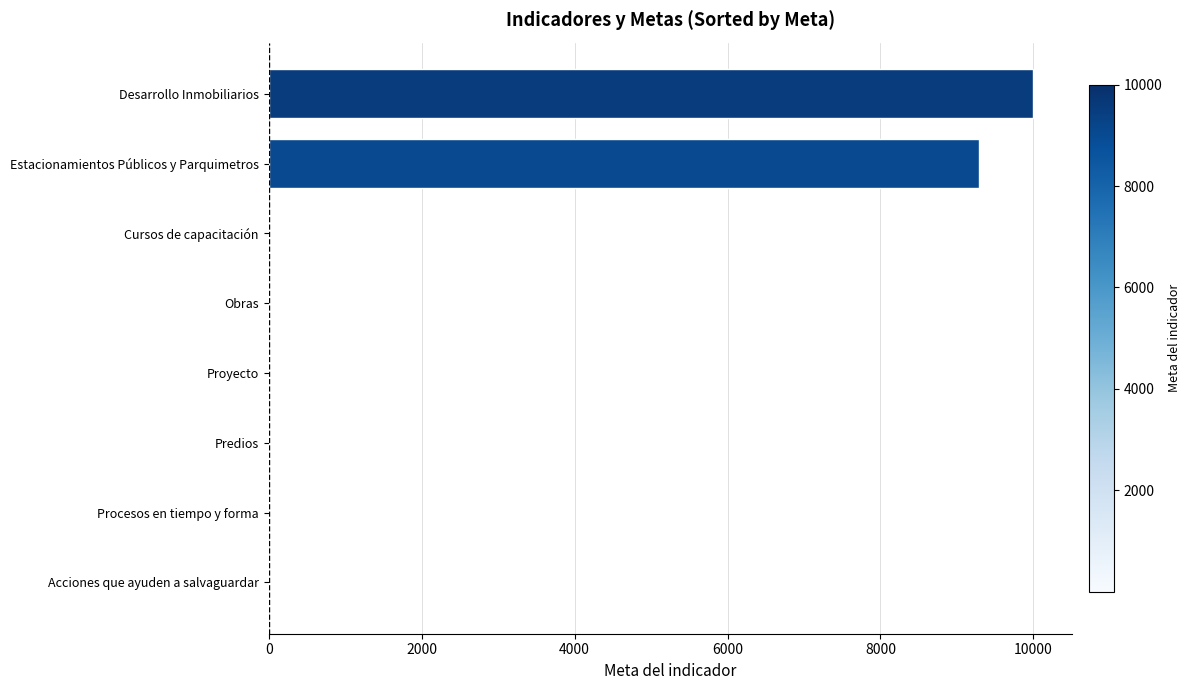

What is the average value?

2414